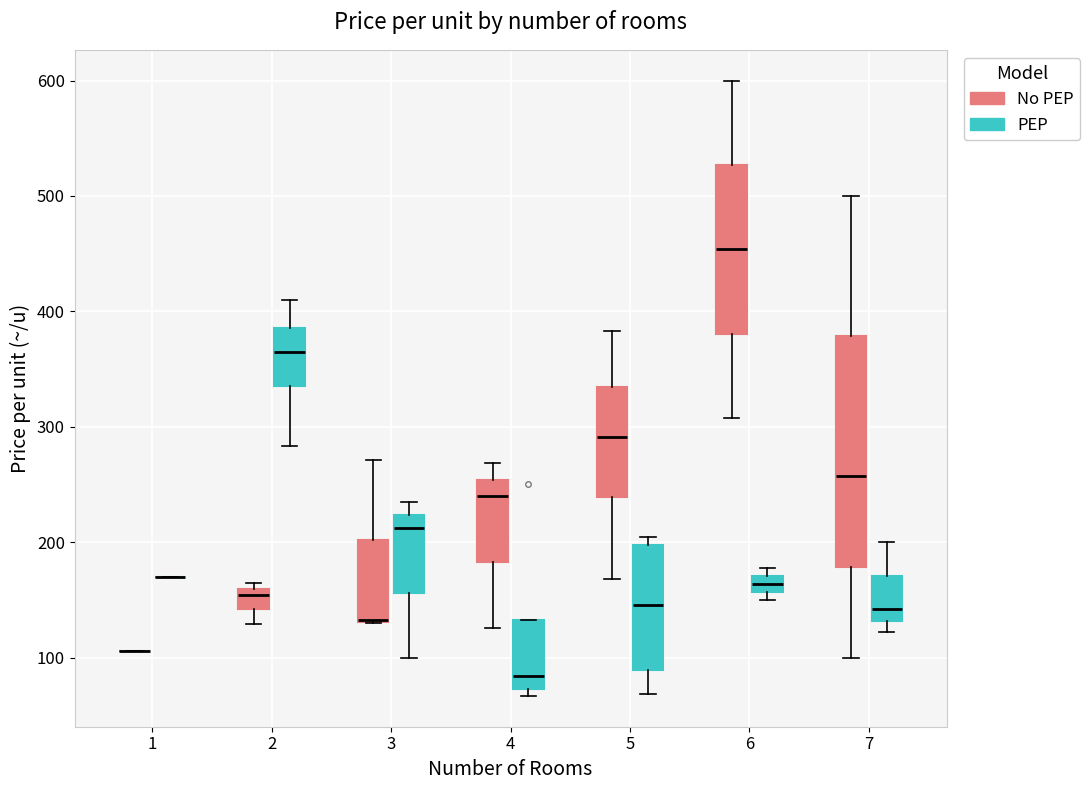

Where does the upper whisker of the box for 7 (No PEP) end on the y-axis? The values are not printed on the chart, so give them approximately, as read against the axis.

500